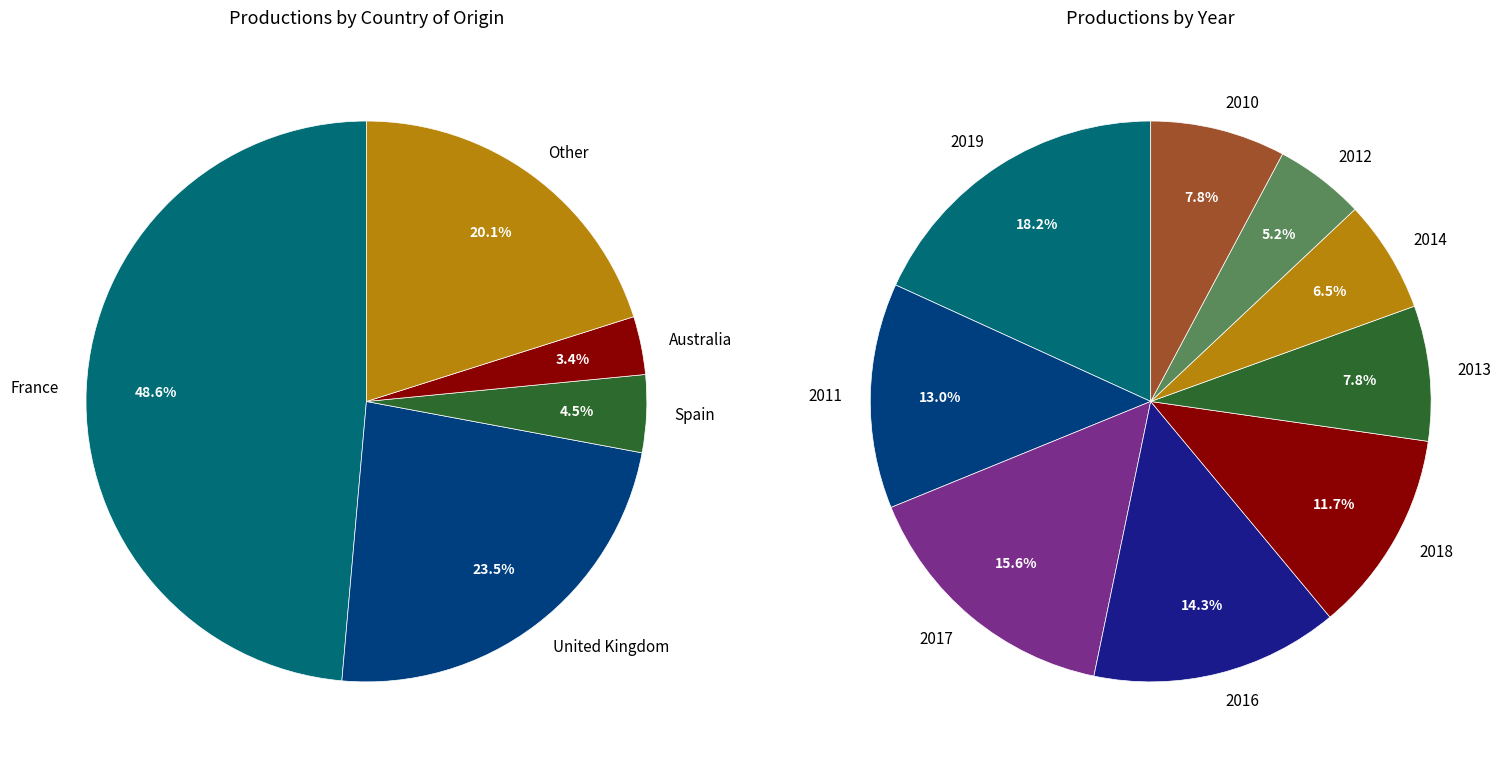

Is the sum of 2019 and United Kingdom greater than half?

No